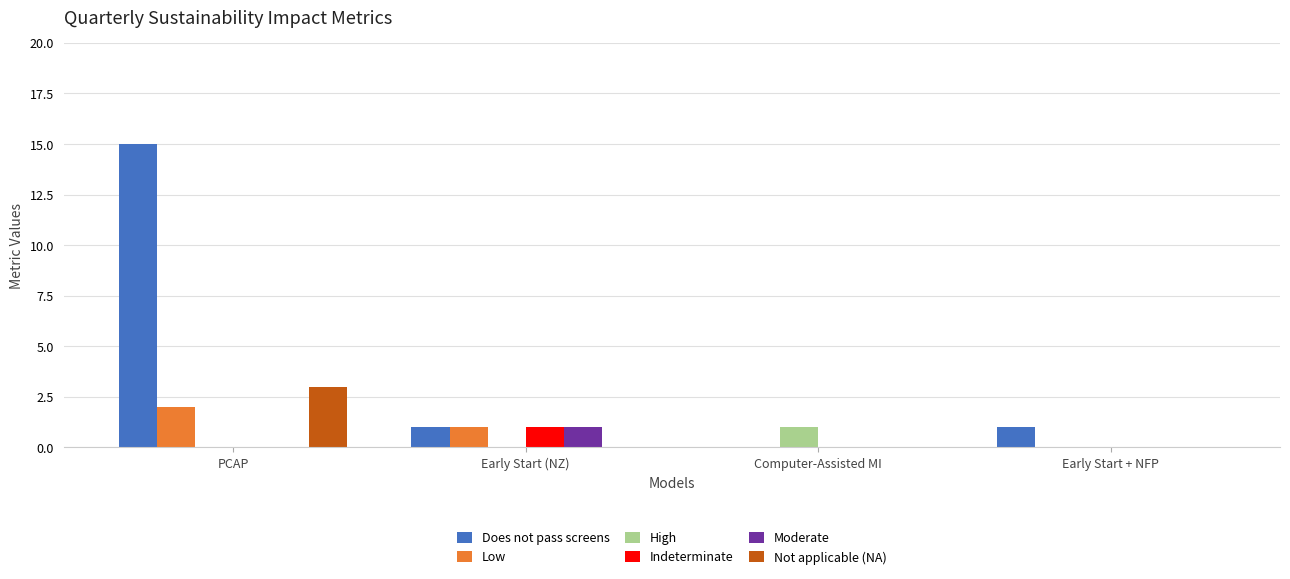

The Low series shows 0 at Computer-Assisted MI. True or false?

True